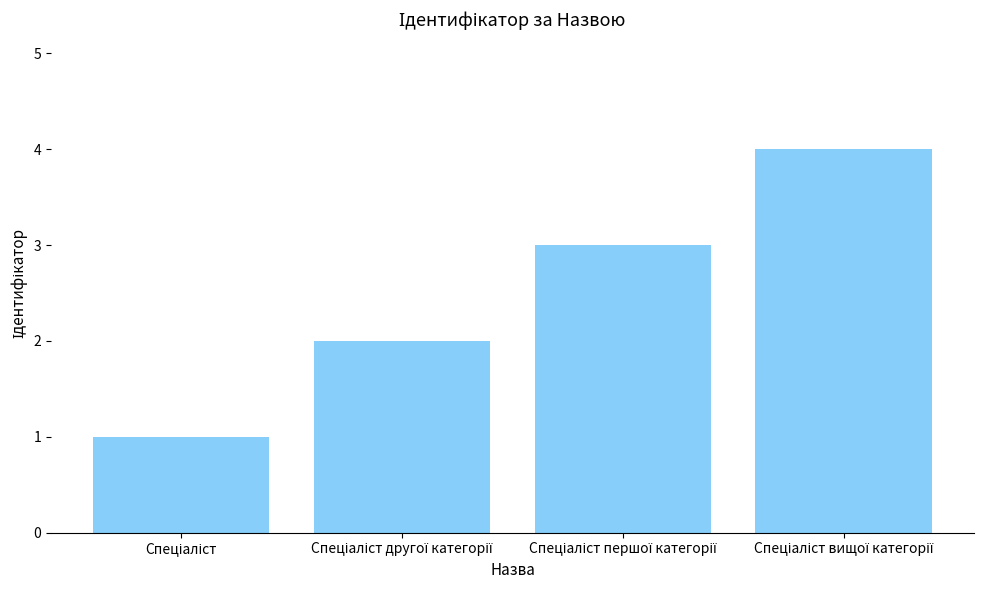

What is the greatest value displayed?

4